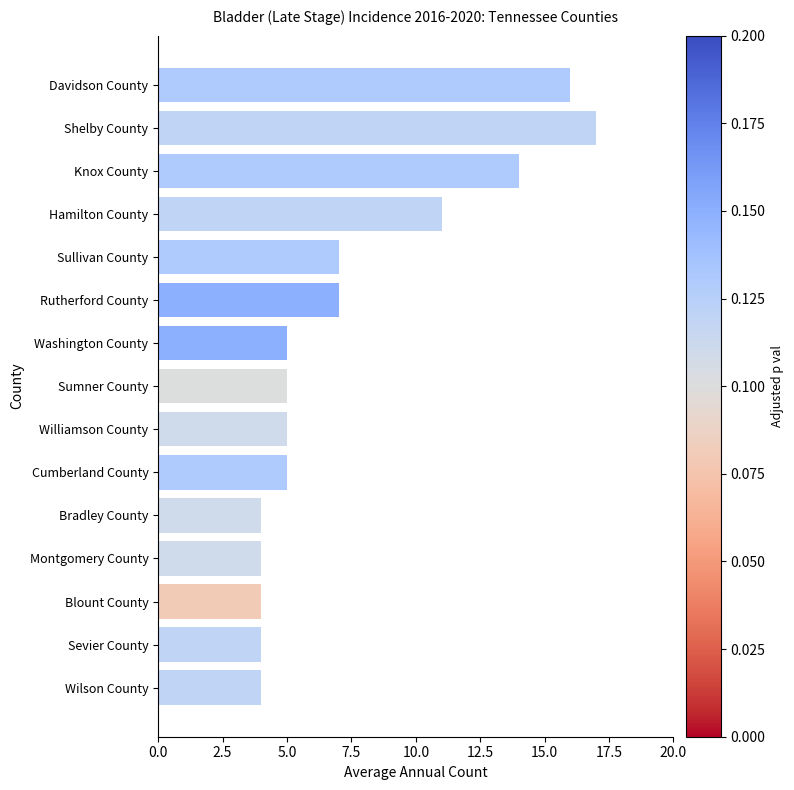

What is the average value?

7